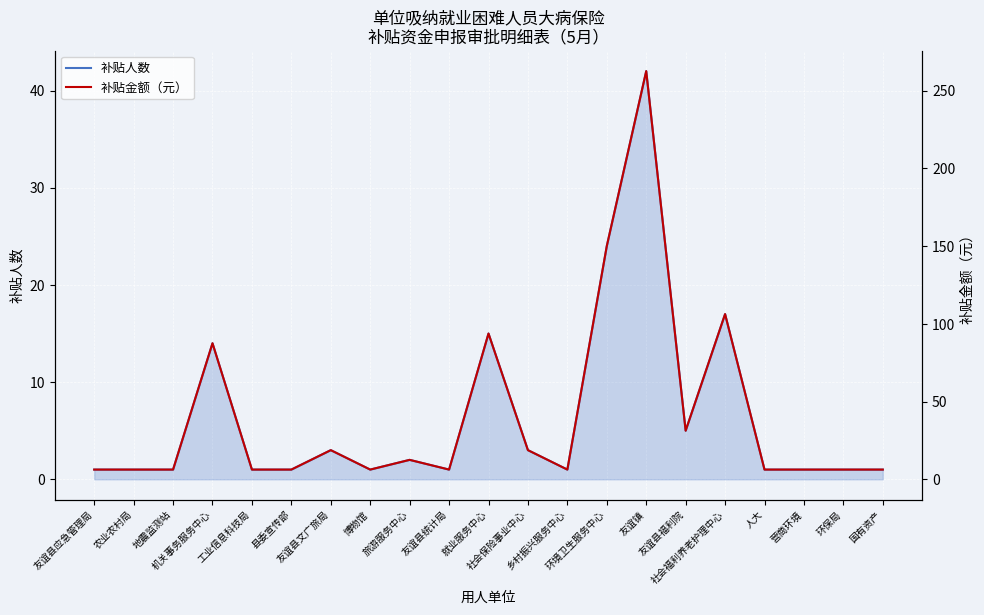

Reading left to right, transcribe all the data shown in this chart.

补贴人数: 友谊县应急管理局=1.0	农业农村局=1.0	地震监测站=1.0	机关事务服务中心=14.0	工业信息科技局=1.0	县委宣传部=1.0	友谊县文广旅局=3.0	博物馆=1.0	旅游服务中心=2.0	友谊县统计局=1.0	就业服务中心=15.0	社会保险事业中心=3.0	乡村振兴服务中心=1.0	环境卫生服务中心=24.0	友谊镇=42.0	友谊县福利院=5.0	社会福利养老护理中心=17.0	人大=1.0	营商环境=1.0	环保局=1.0	国有资产=1.0
补贴金额（元）: 友谊县应急管理局=6.2	农业农村局=6.2	地震监测站=6.2	机关事务服务中心=87.5	工业信息科技局=6.2	县委宣传部=6.2	友谊县文广旅局=18.8	博物馆=6.2	旅游服务中心=12.5	友谊县统计局=6.2	就业服务中心=93.8	社会保险事业中心=18.8	乡村振兴服务中心=6.2	环境卫生服务中心=150.0	友谊镇=262.5	友谊县福利院=31.2	社会福利养老护理中心=106.2	人大=6.2	营商环境=6.2	环保局=6.2	国有资产=6.2